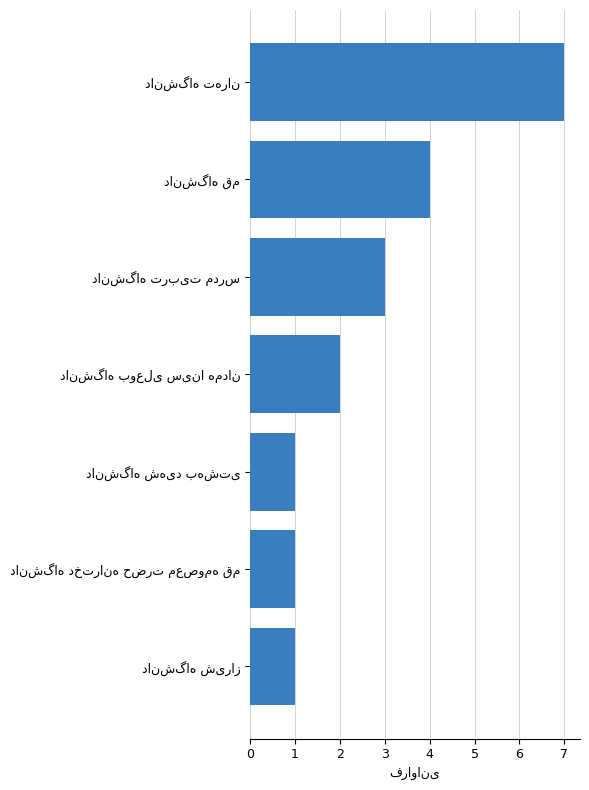

How many series are shown in this chart?

1